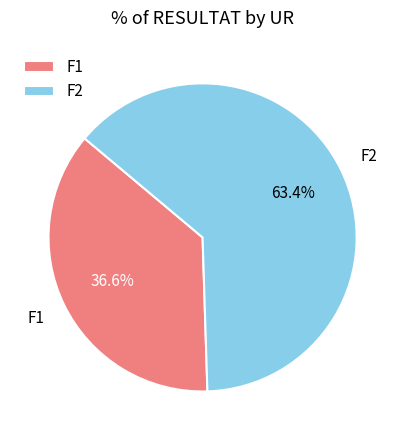

Rank the categories by value from lowest to highest.

F1, F2